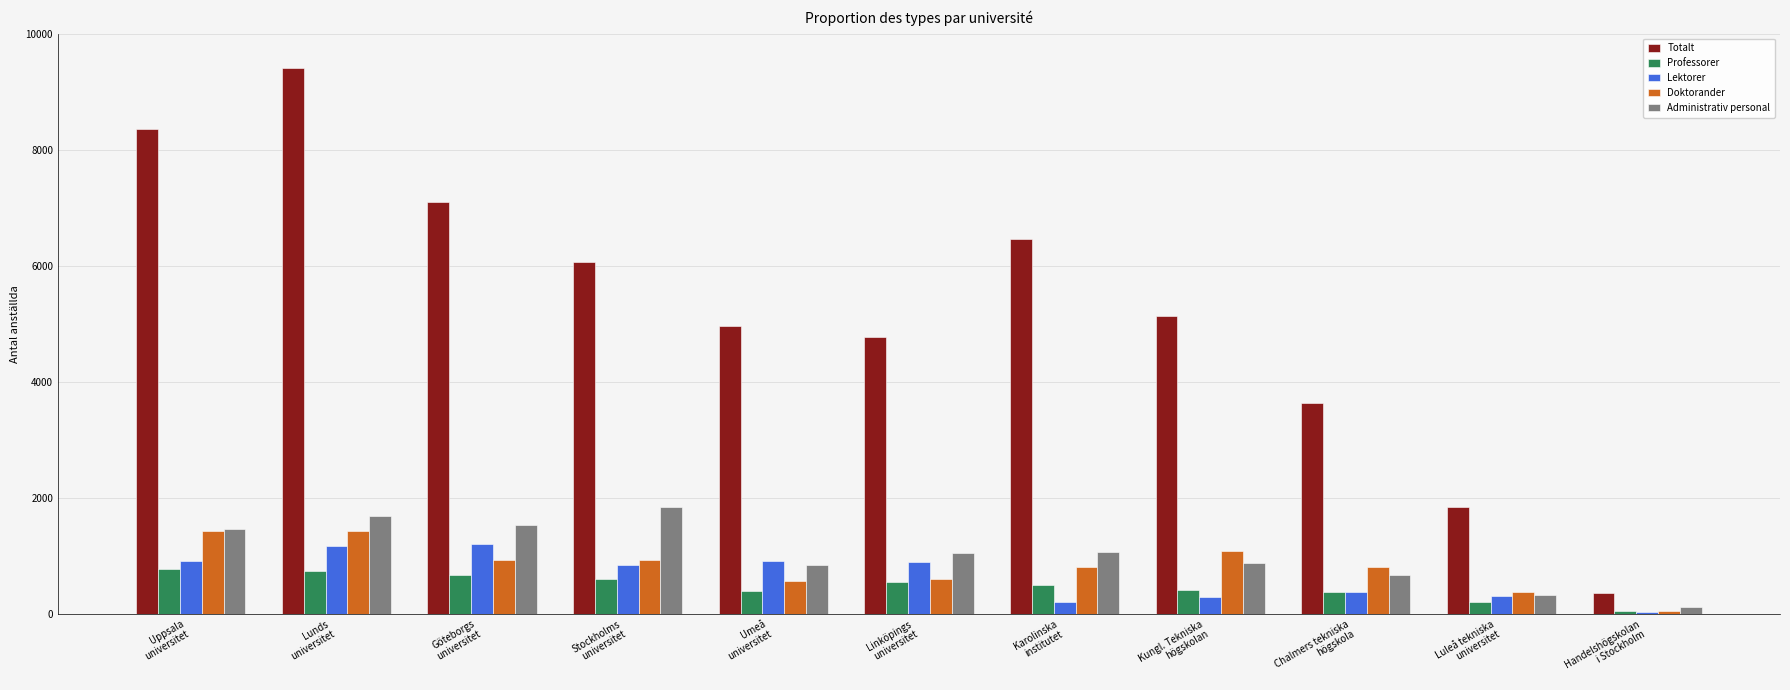

Which series has the largest total across all categories?

Totalt